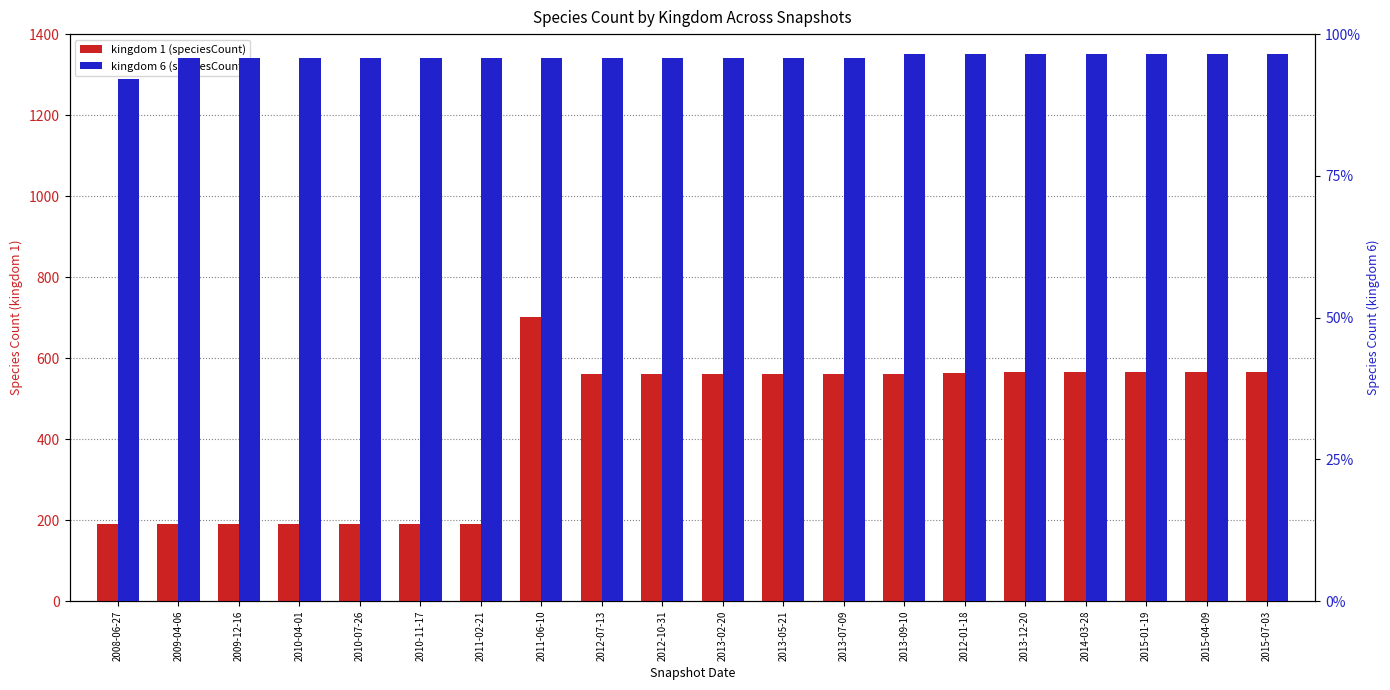

At which category is the sum across all series the highest?

2011-06-10